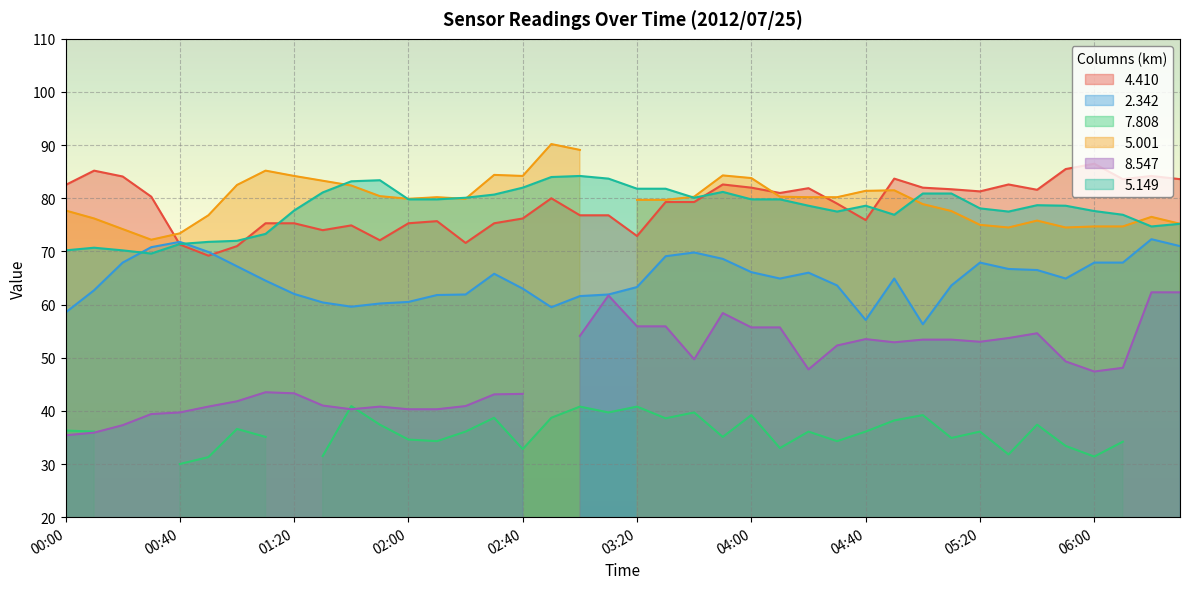

True or false: 2.342 has a value of 25.3 at 03:20.

False